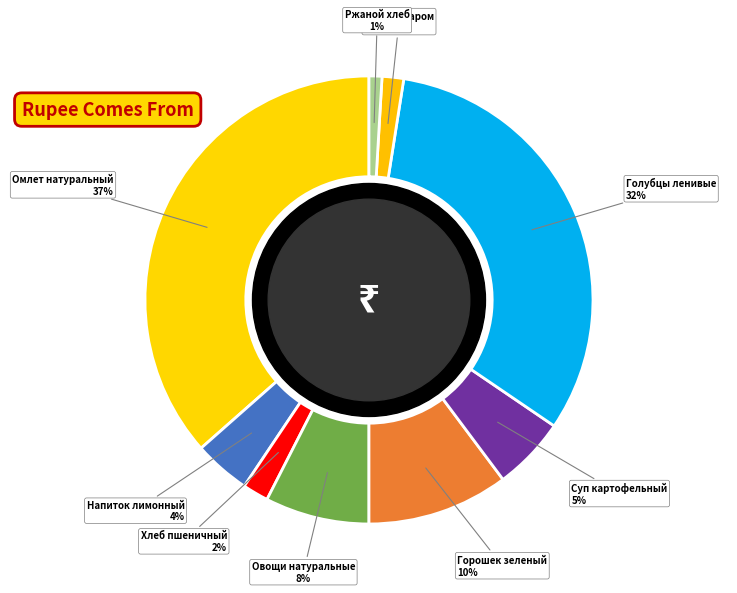

What percentage is the Ржаной хлеб slice, to the nearest percent?

1%